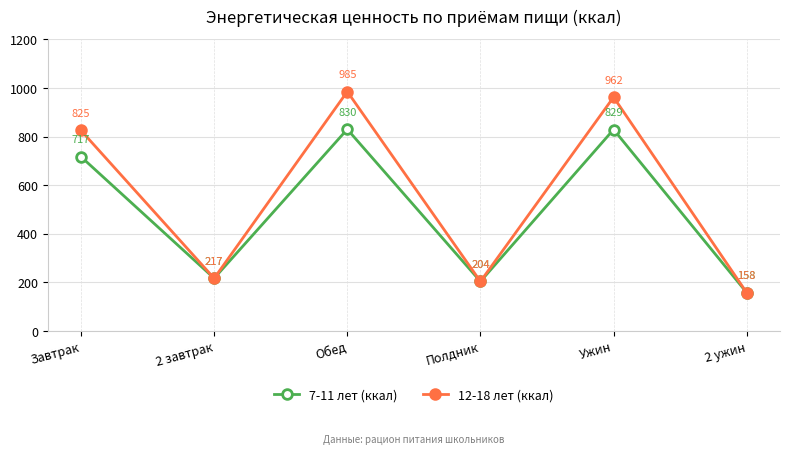

What is the label of the 5th point from the left?

Ужин